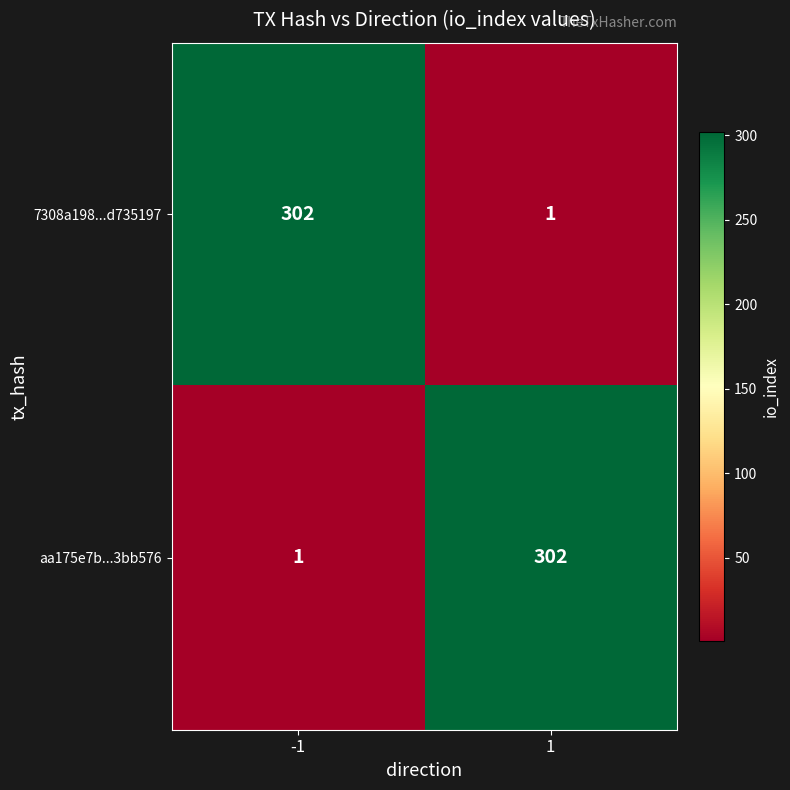

Reading left to right, extract all data points from this chart.

7308a198...d735197: -1=302	1=1
aa175e7b...3bb576: -1=1	1=302